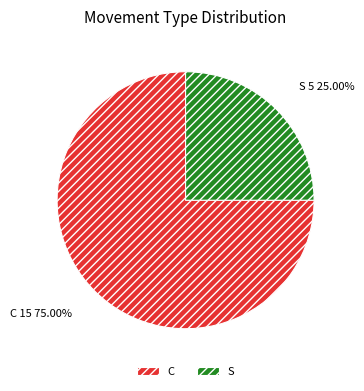

Is the sum of S and C greater than half?

Yes